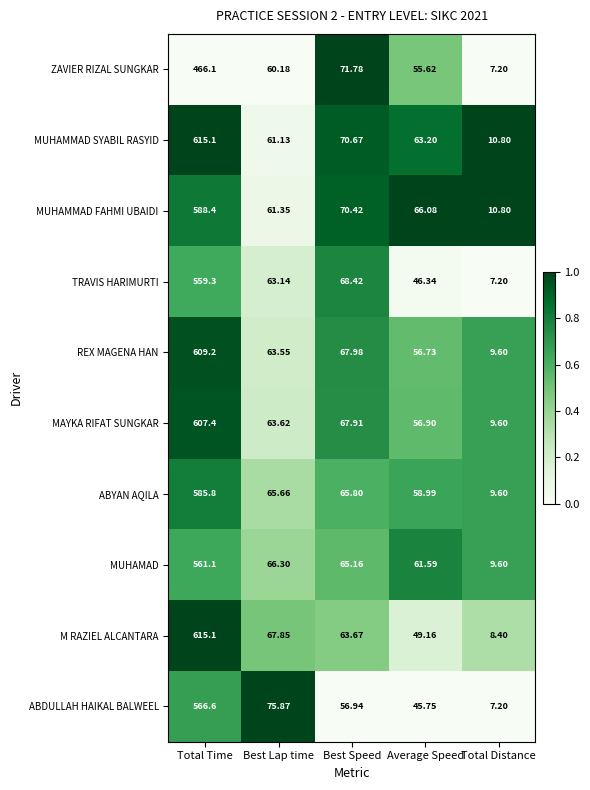

Count the number of categories in the chart.

5